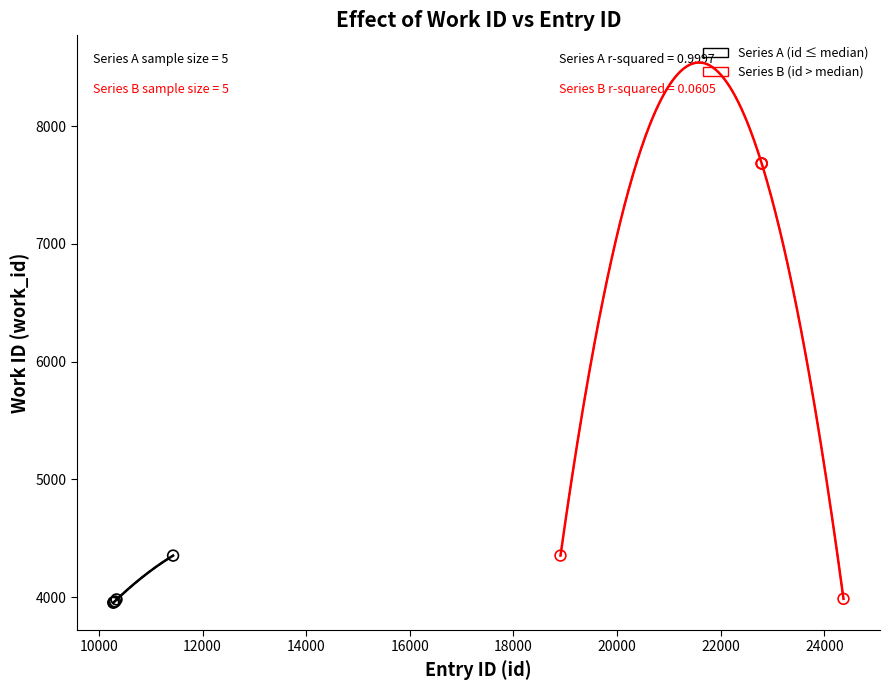

What are all the series names shown in the legend?

Series A (id ≤ median), Series B (id > median)